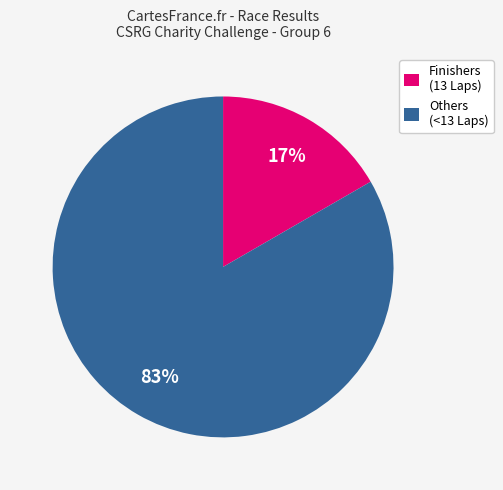

How many segments does this pie chart have?

2